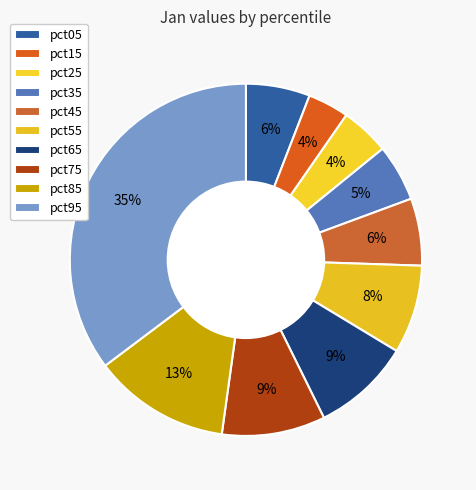

Which category has the smallest portion of the pie?

pct15